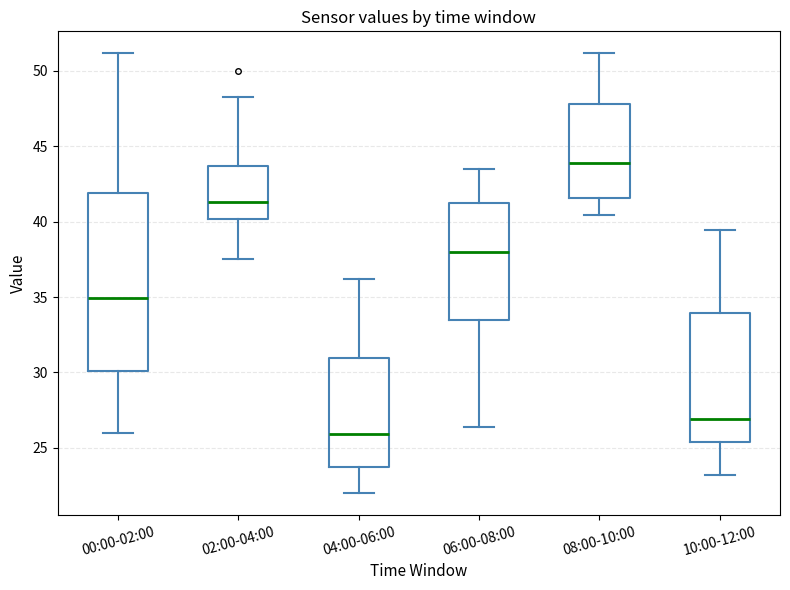

Where does the lower whisker of the box for 04:00-06:00 end on the y-axis? The values are not printed on the chart, so give them approximately, as read against the axis.

22.0